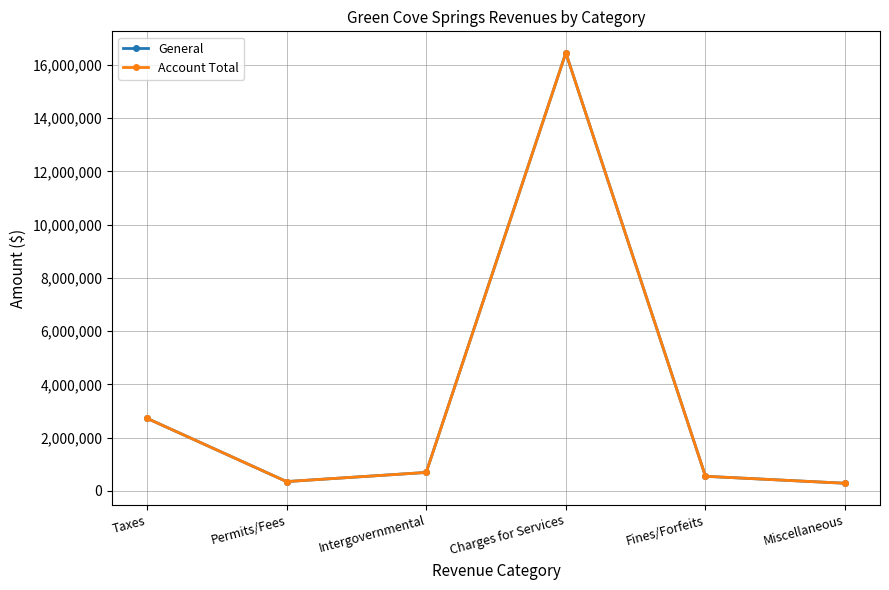

Is it true that Account Total equals 545477 at Fines/Forfeits?

True